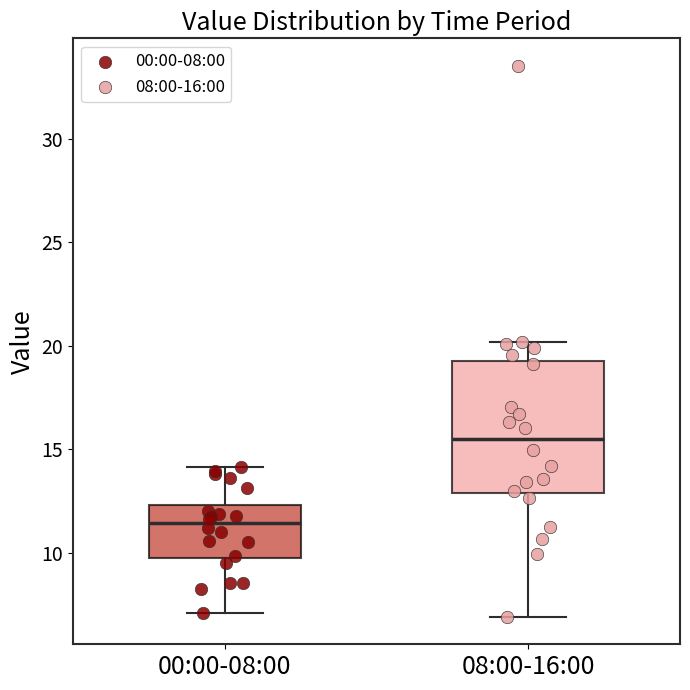

Reading left to right, transcribe this box plot: for each box, give where its median line is, the range the box spans, and where its two whiskers end, as read against the y-axis. The values are not printed on the chart, so give them approximately, as read against the axis.

00:00-08:00: median 11.5, box 9.5 to 12.5, whiskers 7.0 to 14.0
08:00-16:00: median 15.5, box 13.0 to 19.0, whiskers 7.0 to 20.0